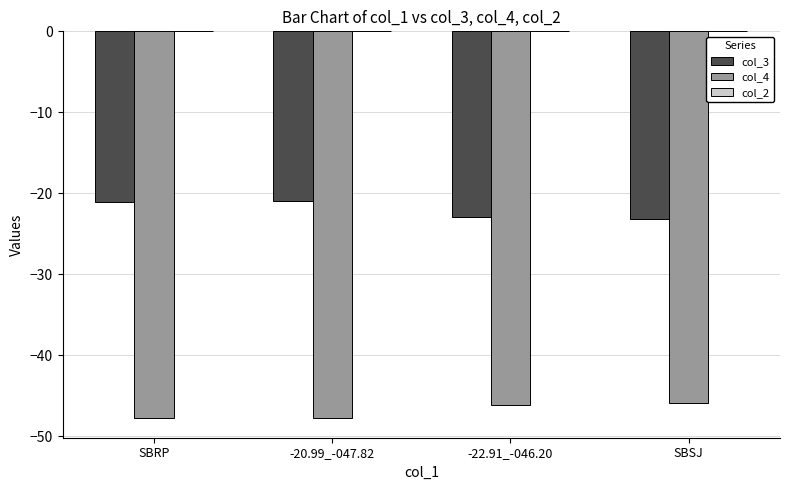

What is the sum of all col_3 values?

-88.2